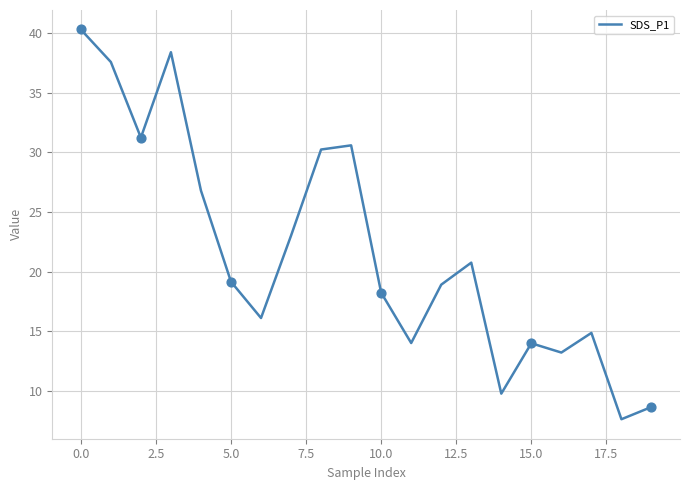

What is the greatest value displayed?

40.3